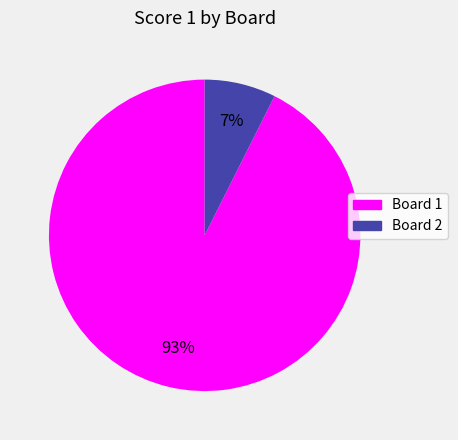

Count the number of slices in the pie.

2